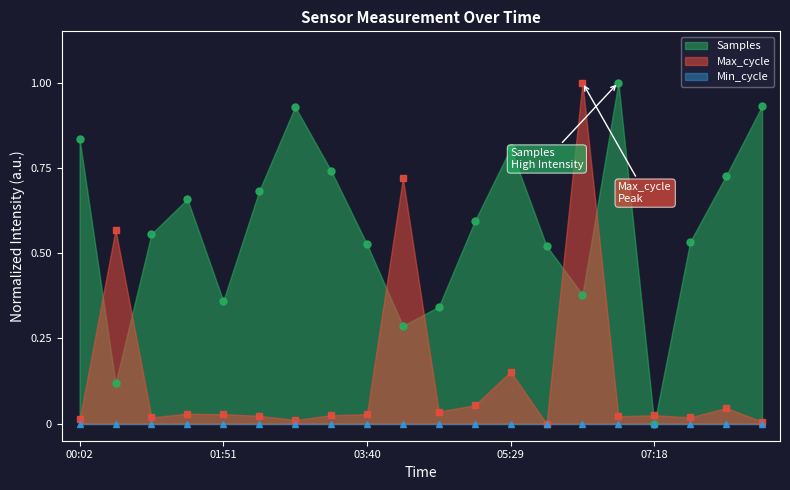

Between which two adjacent categories do Samples and Max_cycle first intersect?

00:02 and 00:29